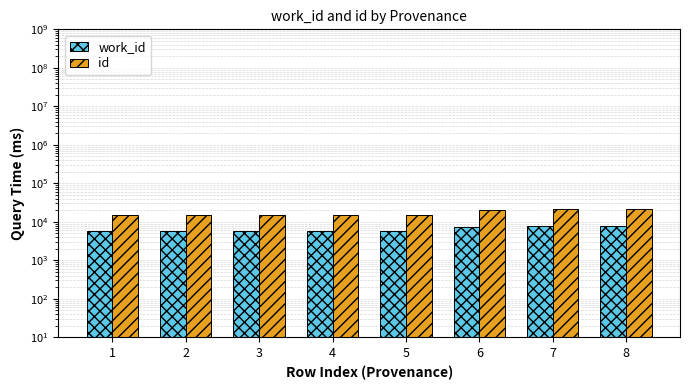

The work_id series shows 7398 at 6. True or false?

True